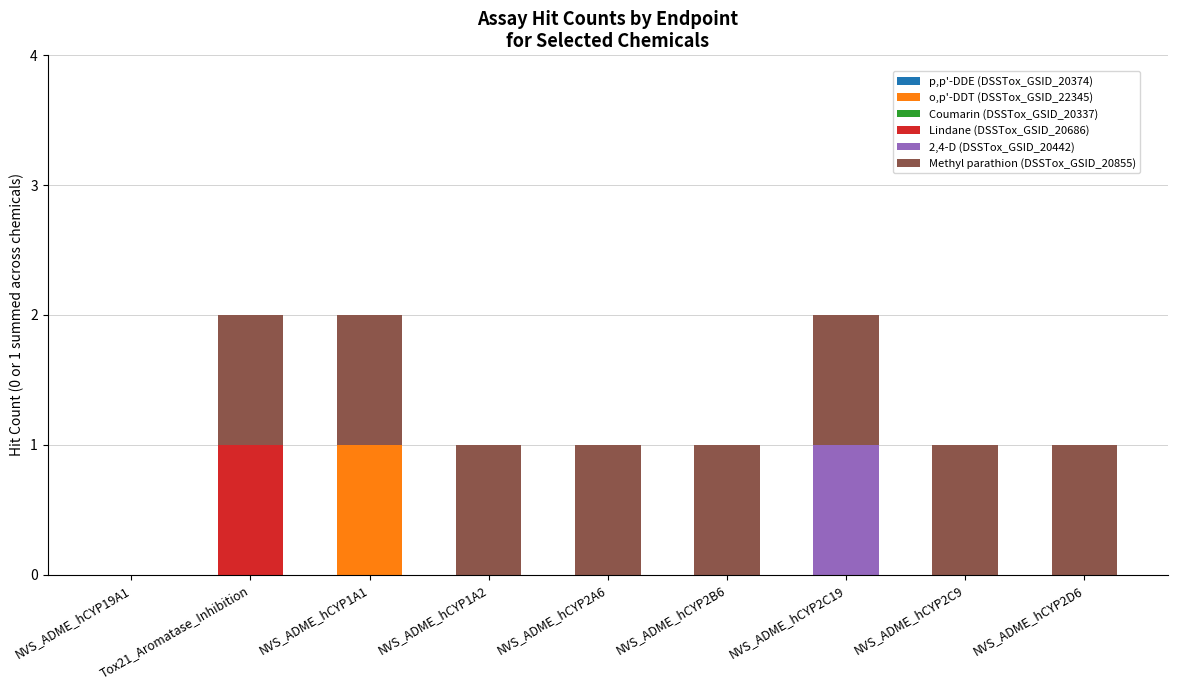

Which category has the highest value in the o,p'-DDT (DSSTox_GSID_22345) series?

NVS_ADME_hCYP1A1